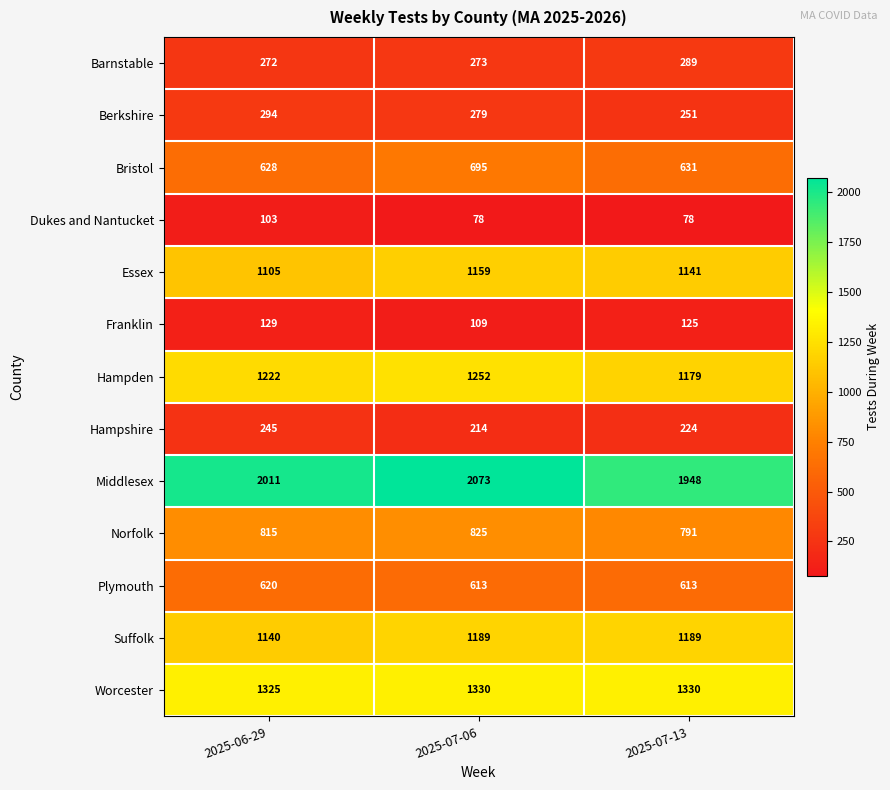

What is the difference between the maximum and minimum values in the Franklin series?

20